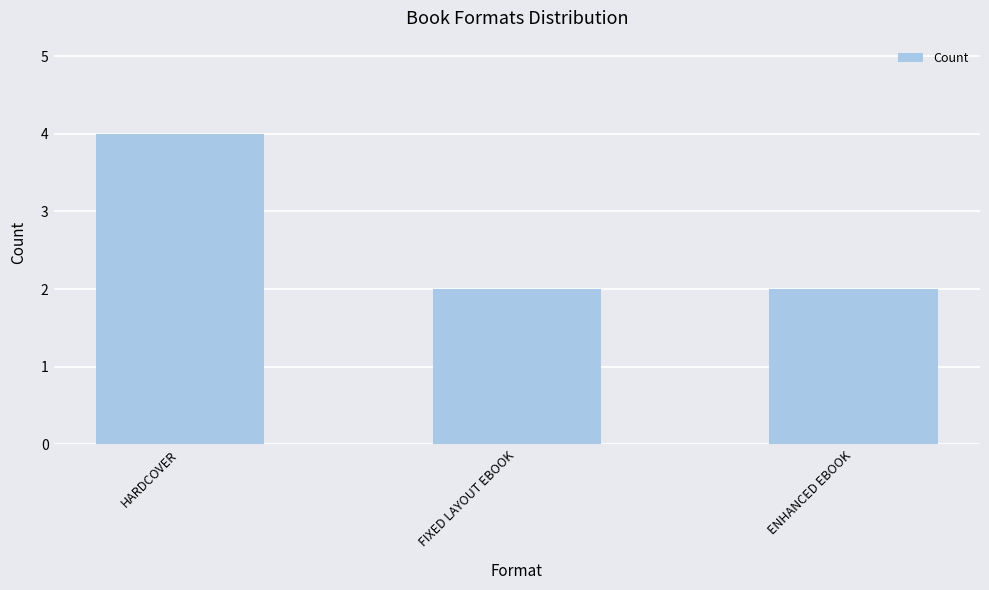

What is the maximum value shown in the chart?

4